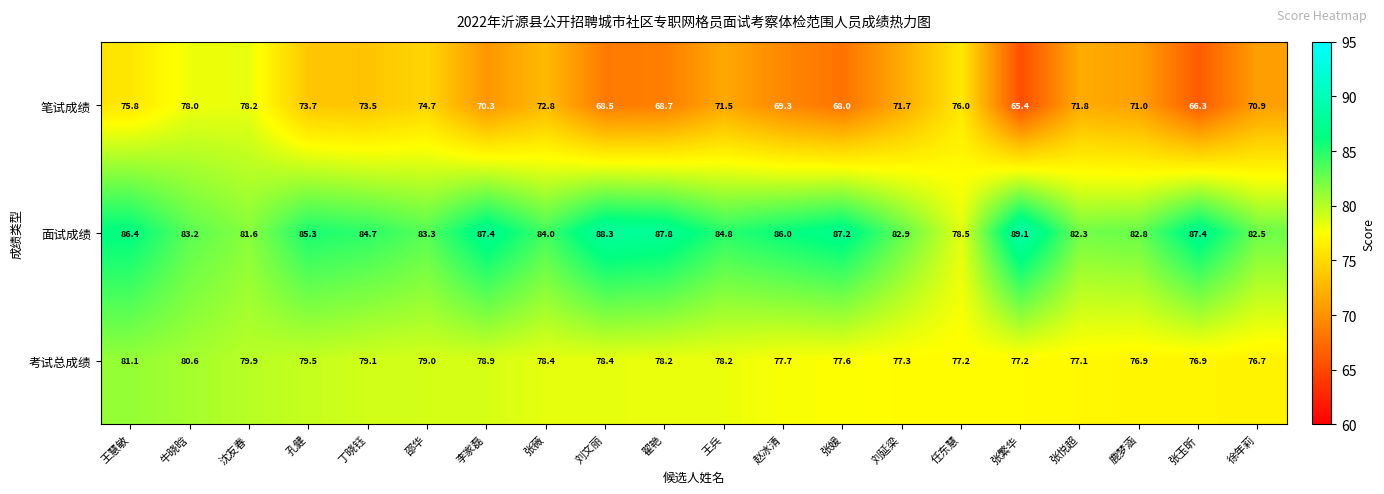

Where is 笔试成绩 nearest to the value 71?

鹿梦涵